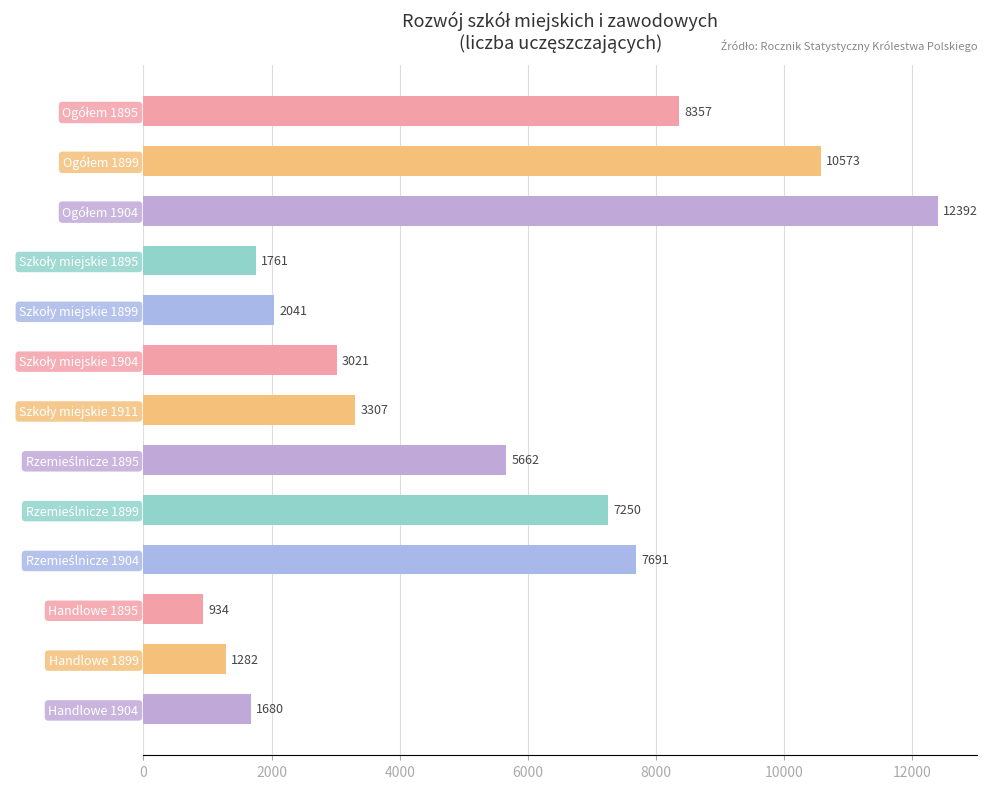

How many categories are shown in the chart?

13